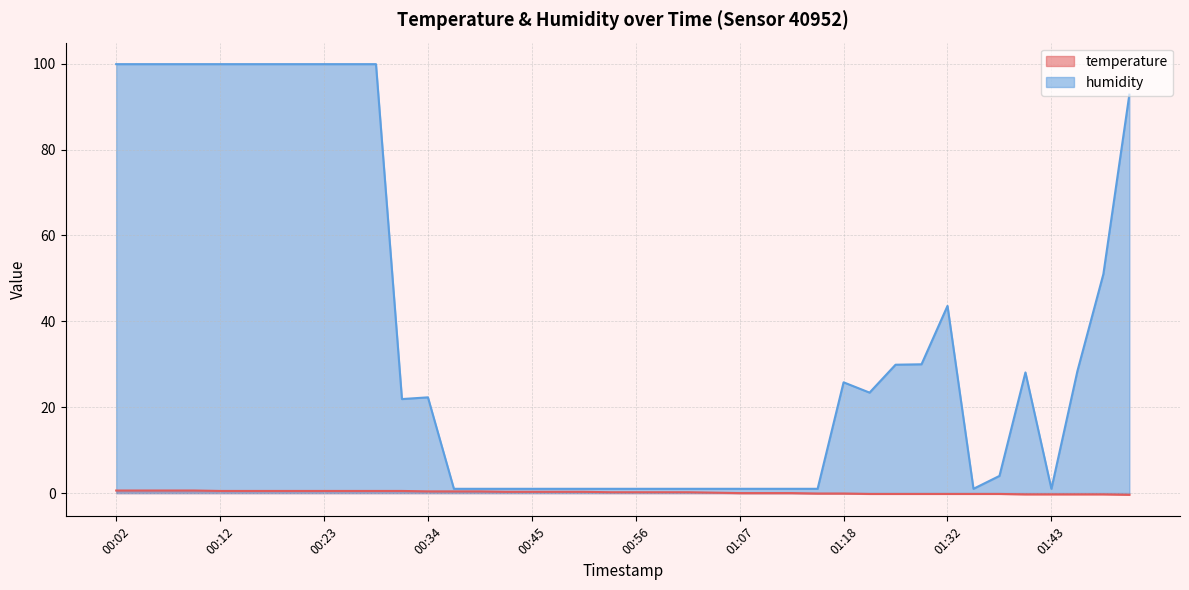

The humidity series shows 1.0 at 01:05. True or false?

True